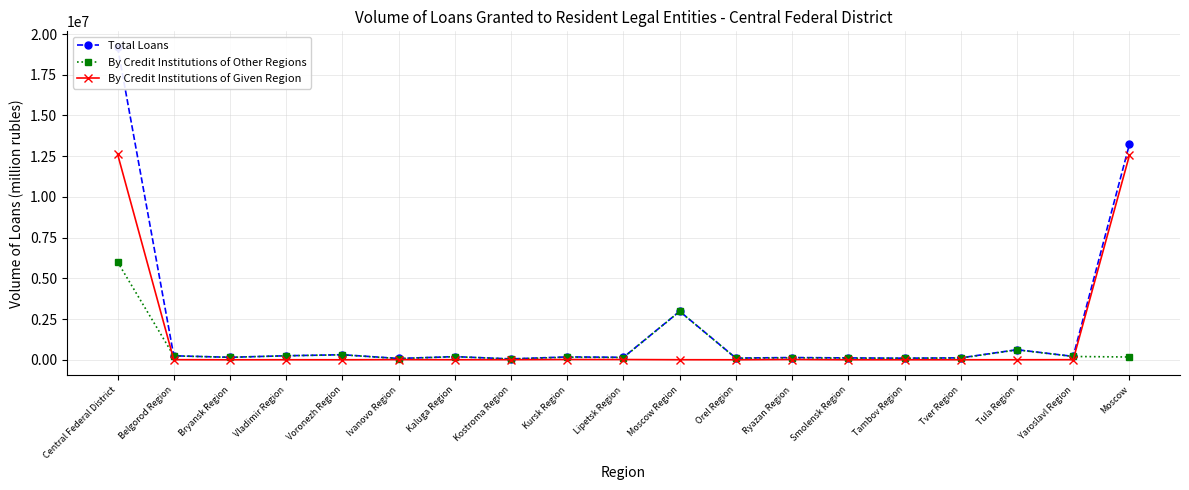

What is the difference between the maximum and minimum values in the By Credit Institutions of Given Region series?

12633249